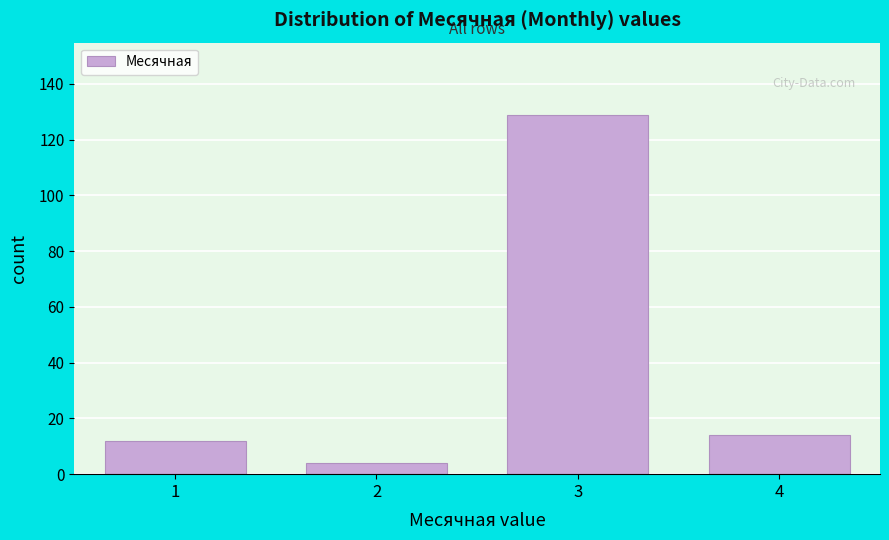

Reading right to left, extract all data points from this chart.

14	129	4	12